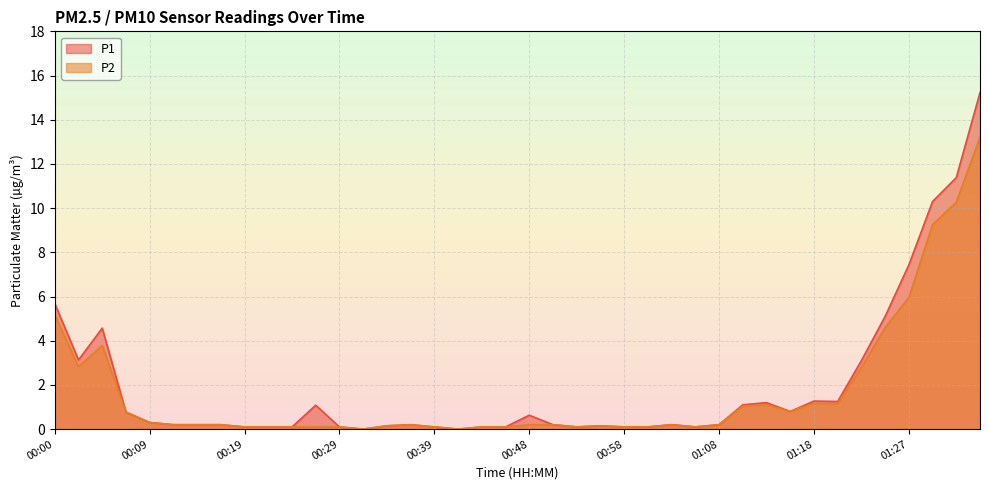

True or false: P1 has more than 0 points higher than both neighbors.

True